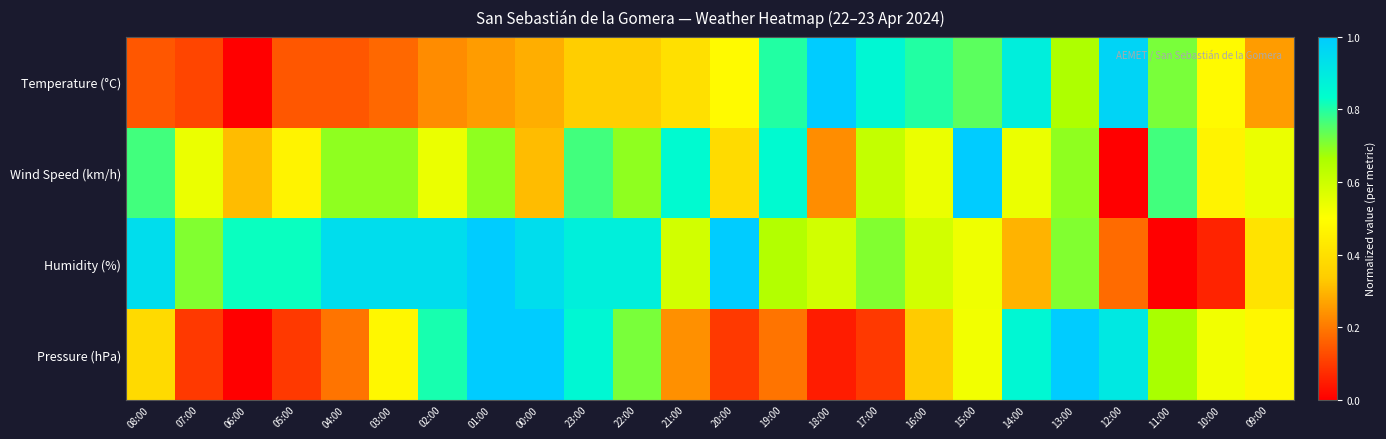

Reading left to right, extract all data points from this chart.

Temperature (°C): 08:00=0.1	07:00=0.1	06:00=0.0	05:00=0.1	04:00=0.1	03:00=0.2	02:00=0.2	01:00=0.3	00:00=0.3	23:00=0.3	22:00=0.3	21:00=0.4	20:00=0.5	19:00=0.8	18:00=1.0	17:00=0.9	16:00=0.8	15:00=0.7	14:00=0.9	13:00=0.7	12:00=1.0	11:00=0.7	10:00=0.5	09:00=0.3
Wind Speed (km/h): 08:00=0.8	07:00=0.5	06:00=0.3	05:00=0.5	04:00=0.7	03:00=0.7	02:00=0.5	01:00=0.7	00:00=0.3	23:00=0.8	22:00=0.7	21:00=0.8	20:00=0.4	19:00=0.8	18:00=0.2	17:00=0.6	16:00=0.5	15:00=1.0	14:00=0.5	13:00=0.7	12:00=0.0	11:00=0.8	10:00=0.5	09:00=0.5
Humidity (%): 08:00=0.9	07:00=0.7	06:00=0.8	05:00=0.8	04:00=0.9	03:00=0.9	02:00=0.9	01:00=1.0	00:00=0.9	23:00=0.9	22:00=0.9	21:00=0.6	20:00=1.0	19:00=0.6	18:00=0.6	17:00=0.7	16:00=0.6	15:00=0.5	14:00=0.3	13:00=0.7	12:00=0.2	11:00=0.0	10:00=0.1	09:00=0.4
Pressure (hPa): 08:00=0.4	07:00=0.1	06:00=0.0	05:00=0.1	04:00=0.2	03:00=0.5	02:00=0.8	01:00=1.0	00:00=1.0	23:00=0.9	22:00=0.7	21:00=0.2	20:00=0.1	19:00=0.2	18:00=0.0	17:00=0.1	16:00=0.3	15:00=0.5	14:00=0.9	13:00=1.0	12:00=0.9	11:00=0.7	10:00=0.5	09:00=0.5